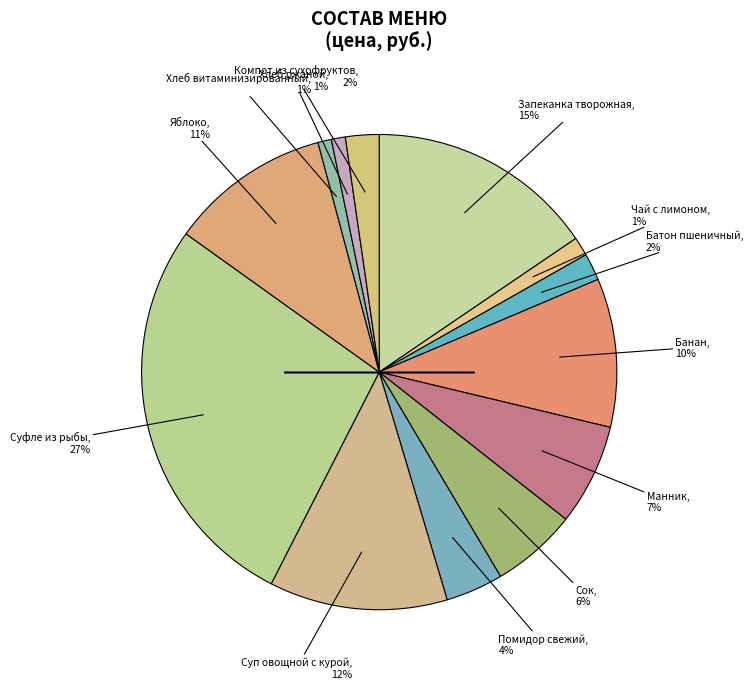

How many slices are in this pie chart?

13